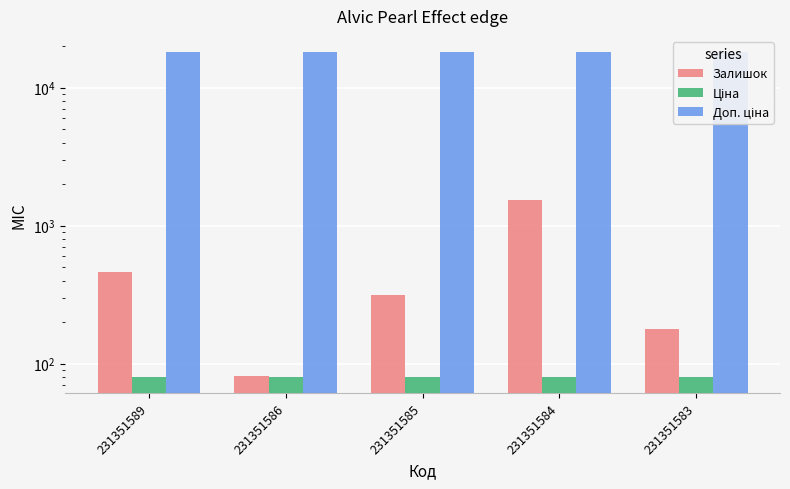

Reading left to right, what are all the values shown in this chart?

Залишок: 231351589=465.0	231351586=81.0	231351585=313.0	231351584=1545.0	231351583=179.0
Ціна: 231351589=80.5	231351586=80.5	231351585=80.5	231351584=80.5	231351583=80.5
Доп. ціна: 231351589=18112.5	231351586=18112.5	231351585=18112.5	231351584=18112.5	231351583=18112.5